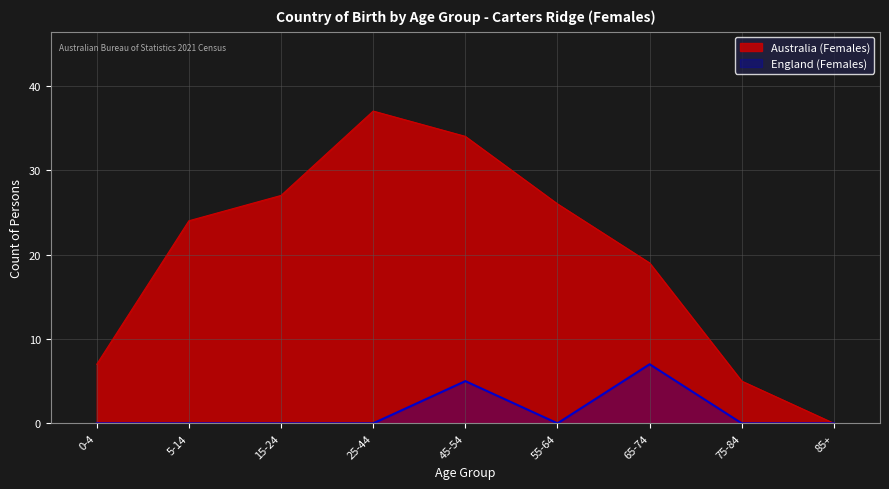

At which label is Australia (Females) closest to 18?

65-74